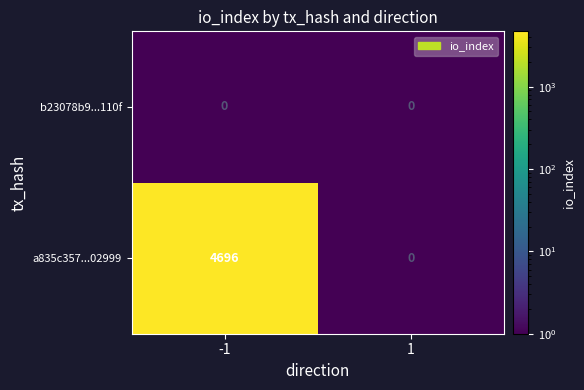

List the series in order of their peak value, highest first.

a835c357...02999, b23078b9...110f